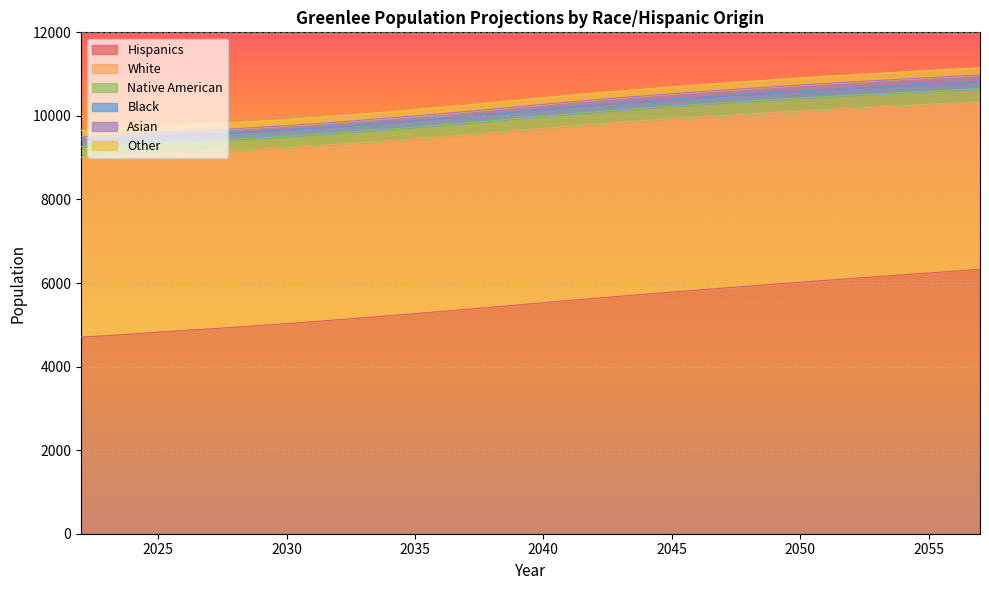

True or false: Other has more than 1 interior local peaks.

False